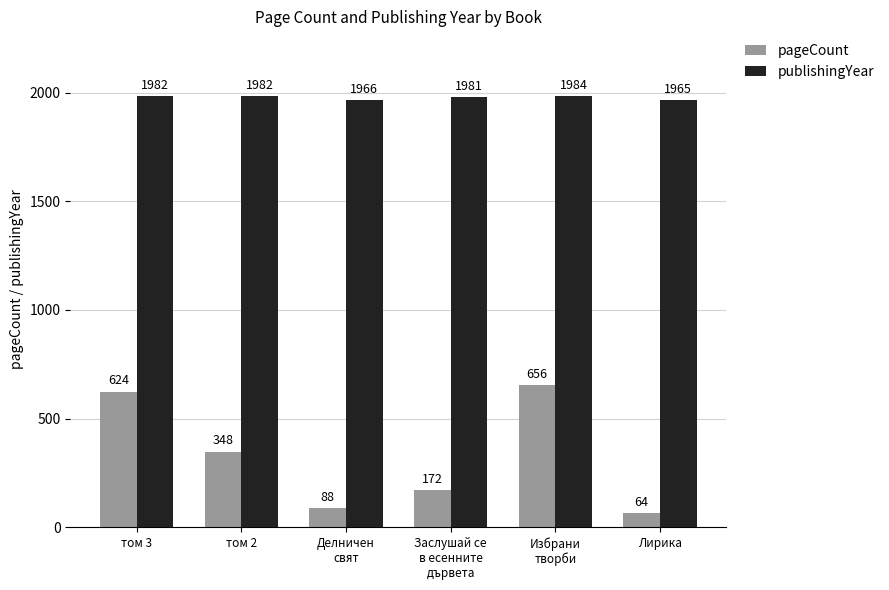

What is the label of the 3rd bar from the left?

Делничен
свят